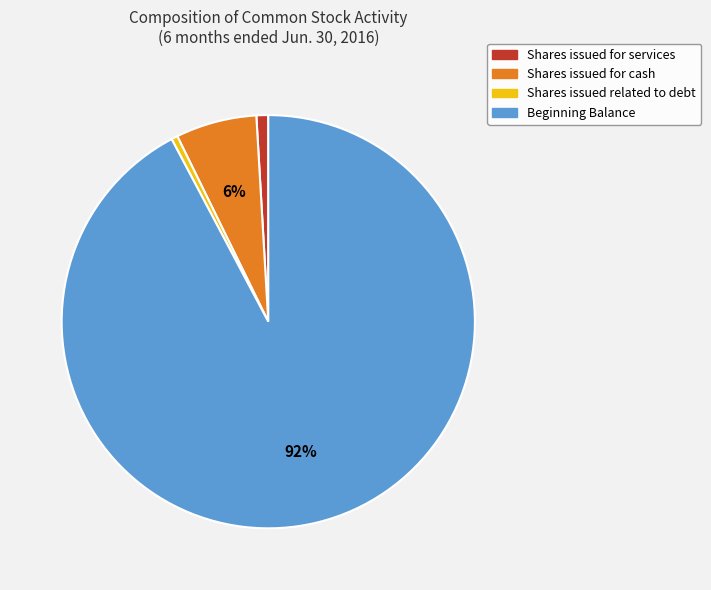

What is the largest slice in the pie chart?

Beginning Balance